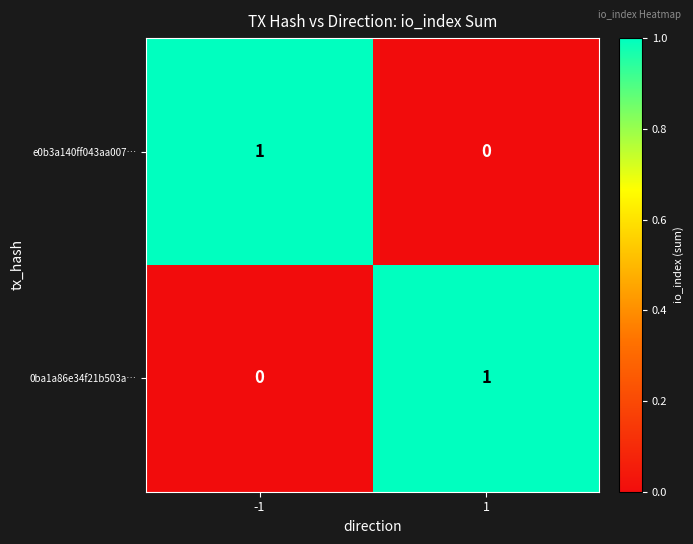

Is the value of e0b3a140ff043aa007… at -1 greater than the value of 0ba1a86e34f21b503a… at -1?

Yes